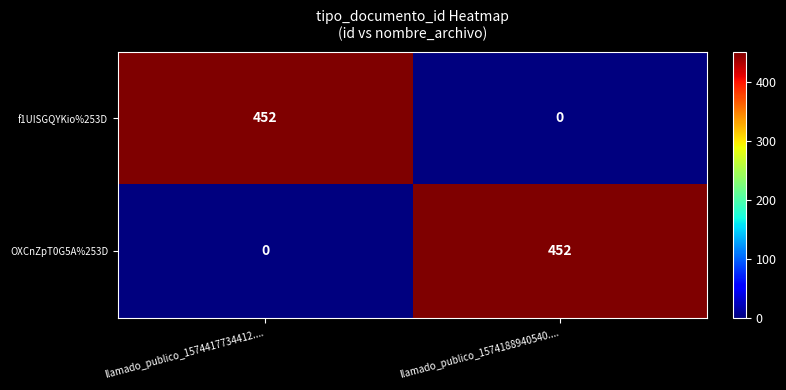

How many positive values does the OXCnZpT0G5A%253D series have?

1